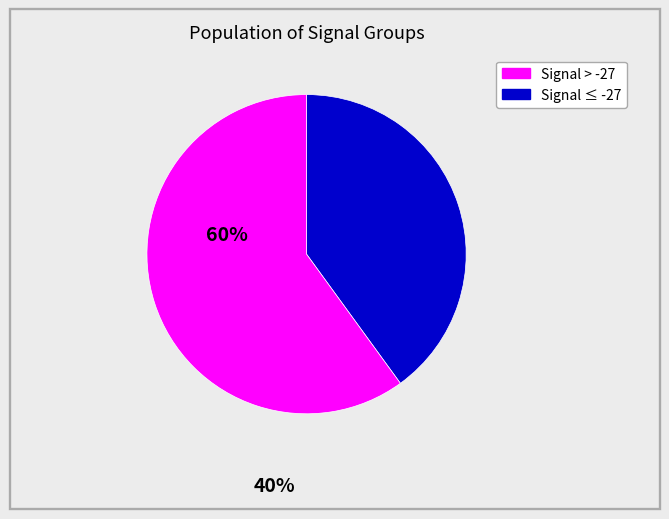

Is there a majority slice in this chart?

Yes